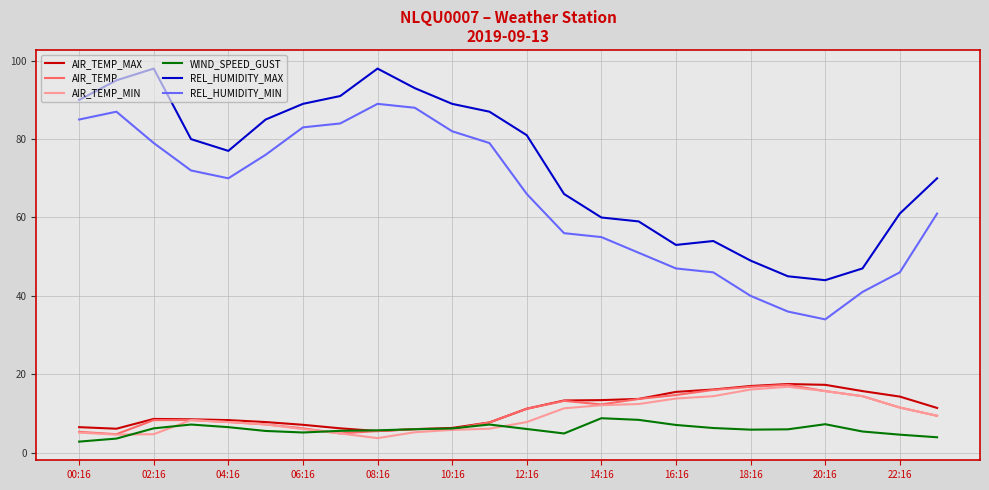

Which series has the largest total across all categories?

REL_HUMIDITY_MAX